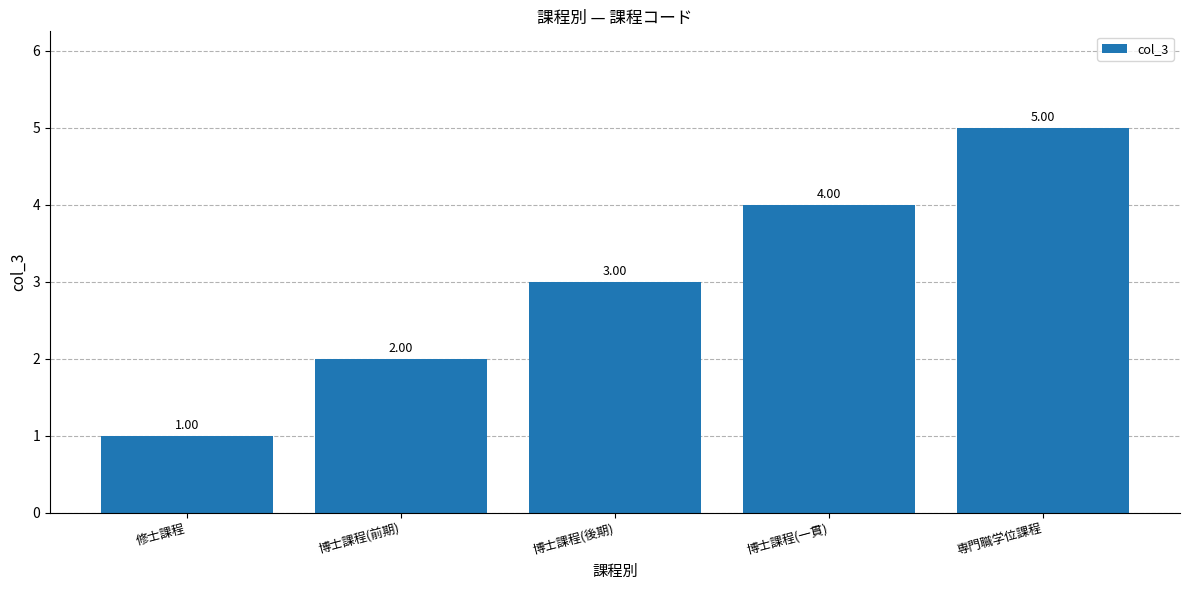

What is the value of the 1st bar from the left?

1